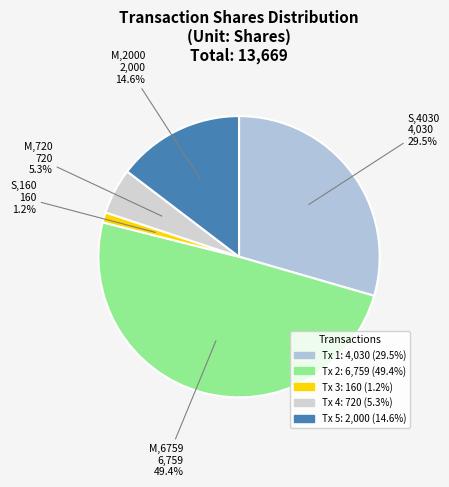

Which category has the smallest portion of the pie?

S-160 (hasDerivative=0)